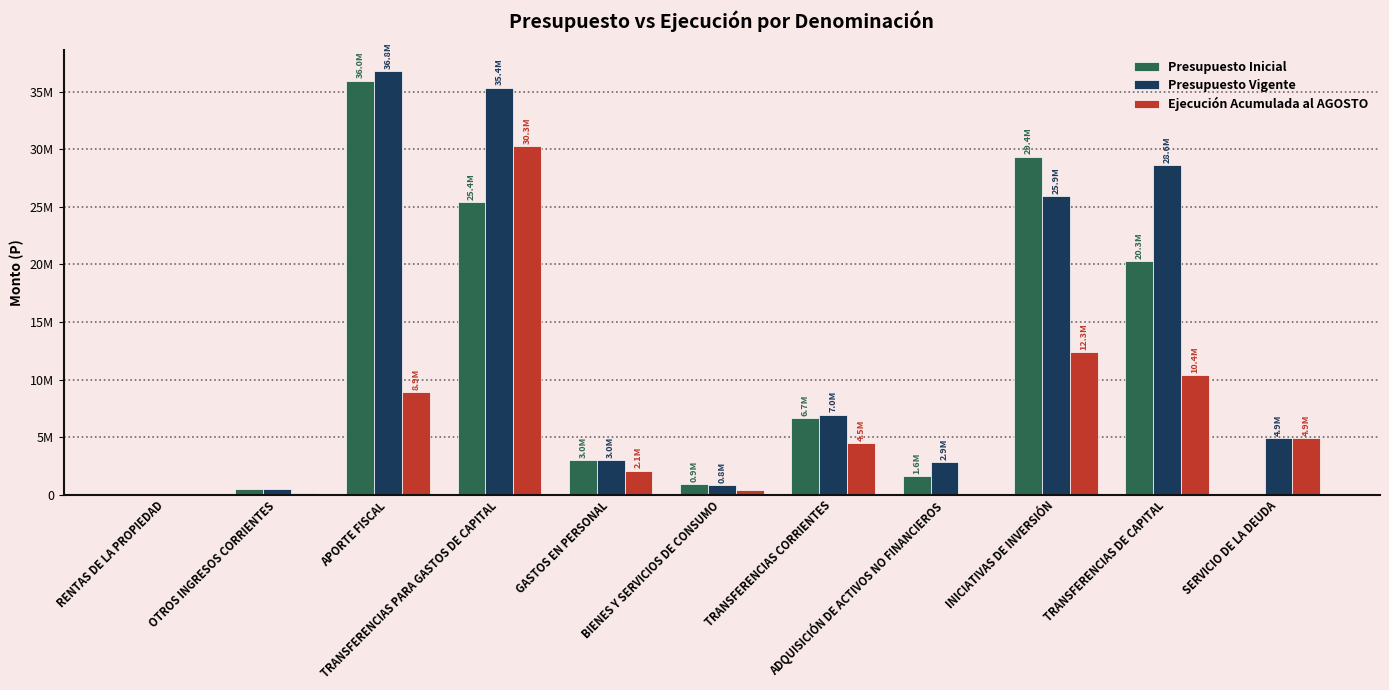

What is the value of the Presupuesto Vigente bar at the 9th from the left?

25907714